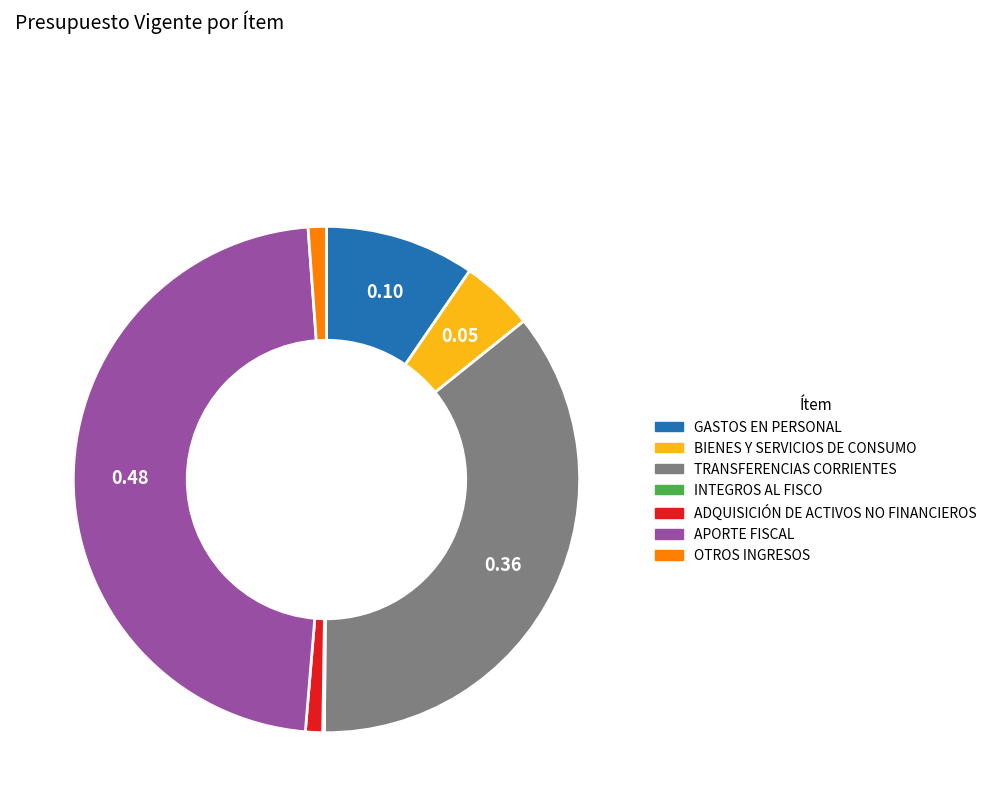

Is it true that TRANSFERENCIAS CORRIENTES is 50% of the pie?

False